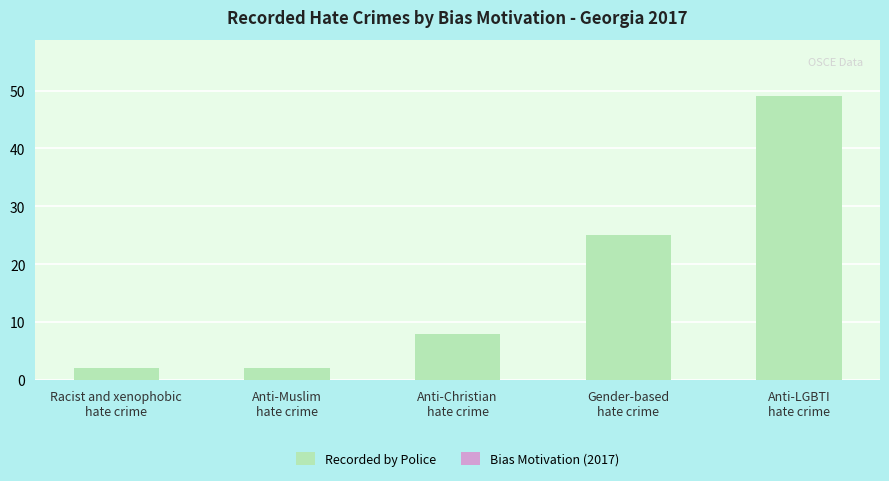

What is the maximum value shown in the chart?

49